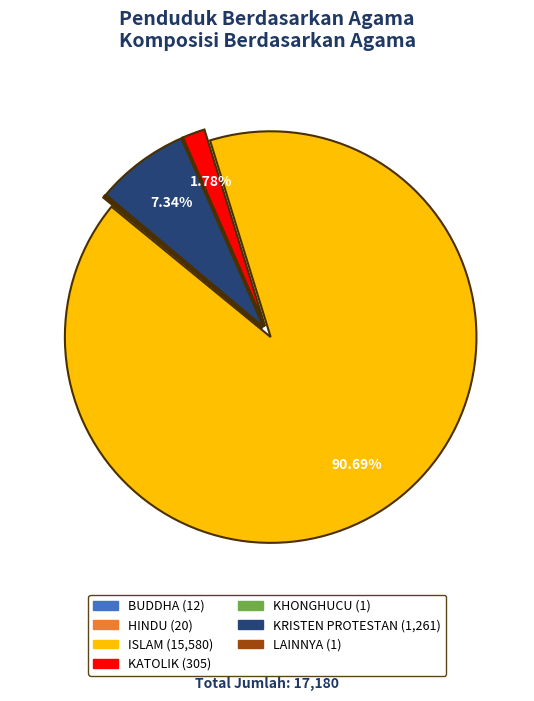

Does ISLAM represent more than half of the total?

Yes